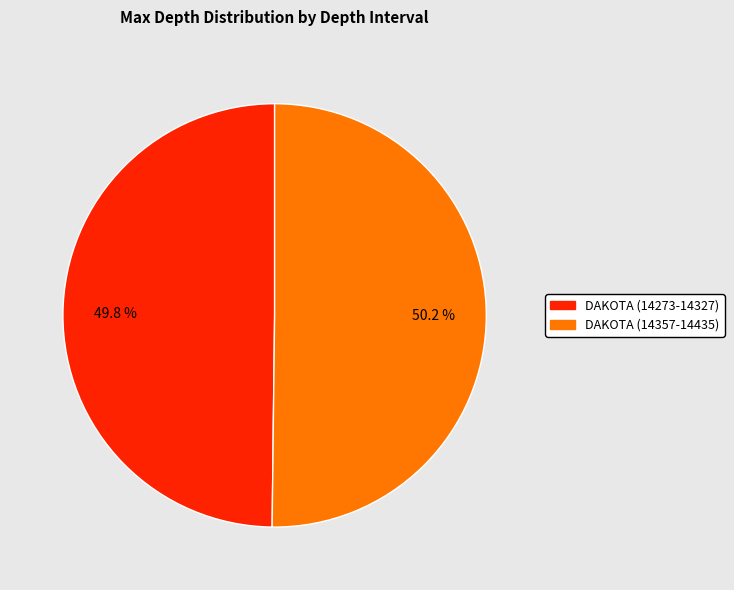

What percentage is NOT represented by DAKOTA (14357-14435)?

49.8%